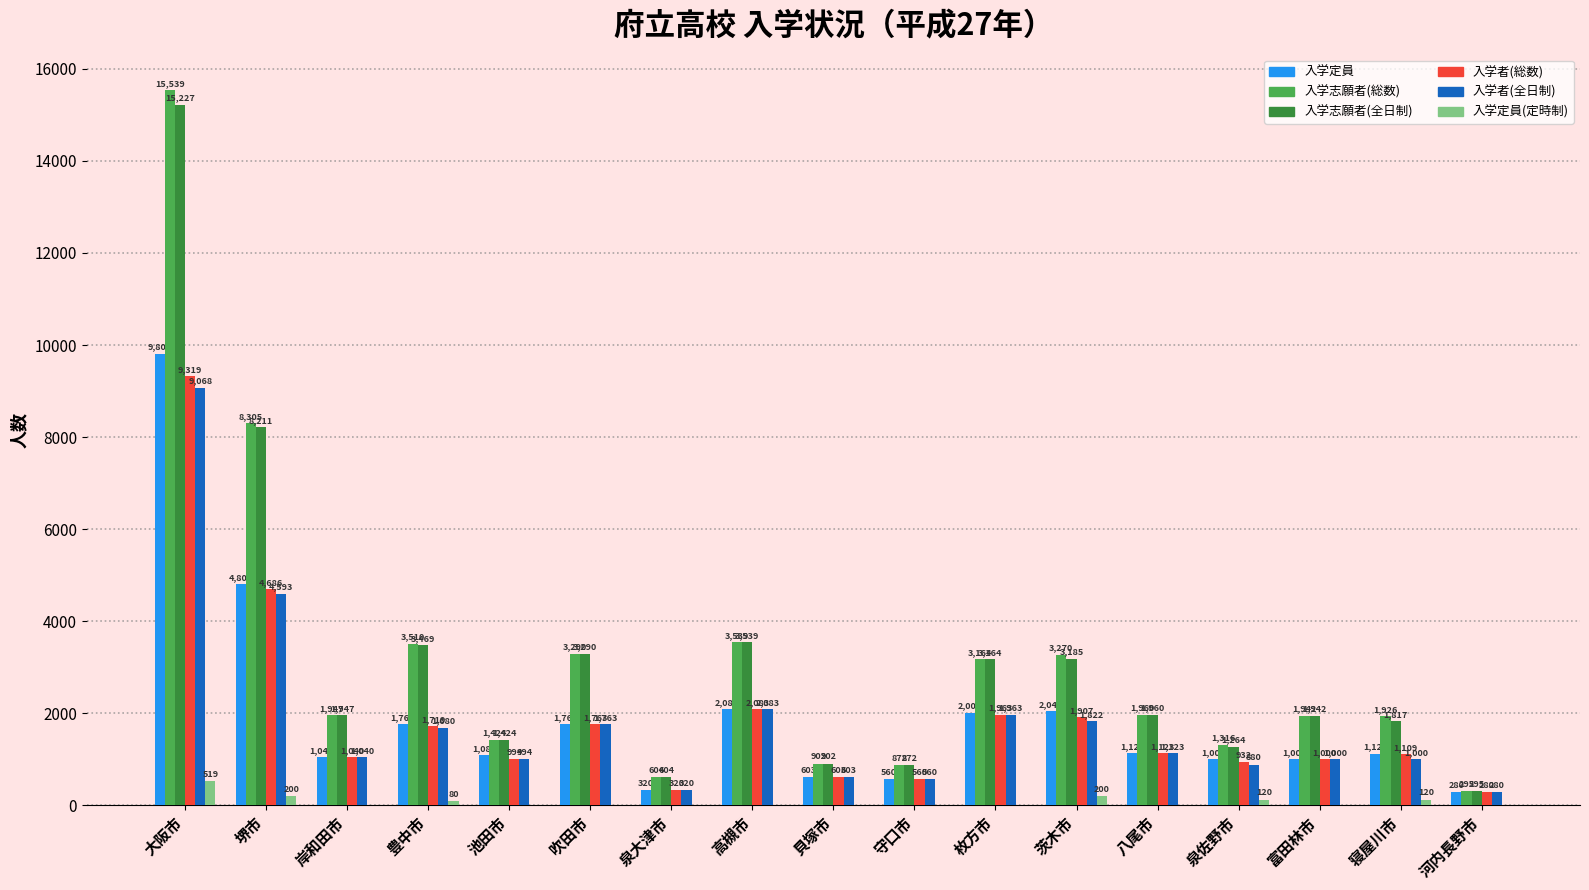

Which series changed the most between 大阪市 and 池田市?

入学志願者(総数)